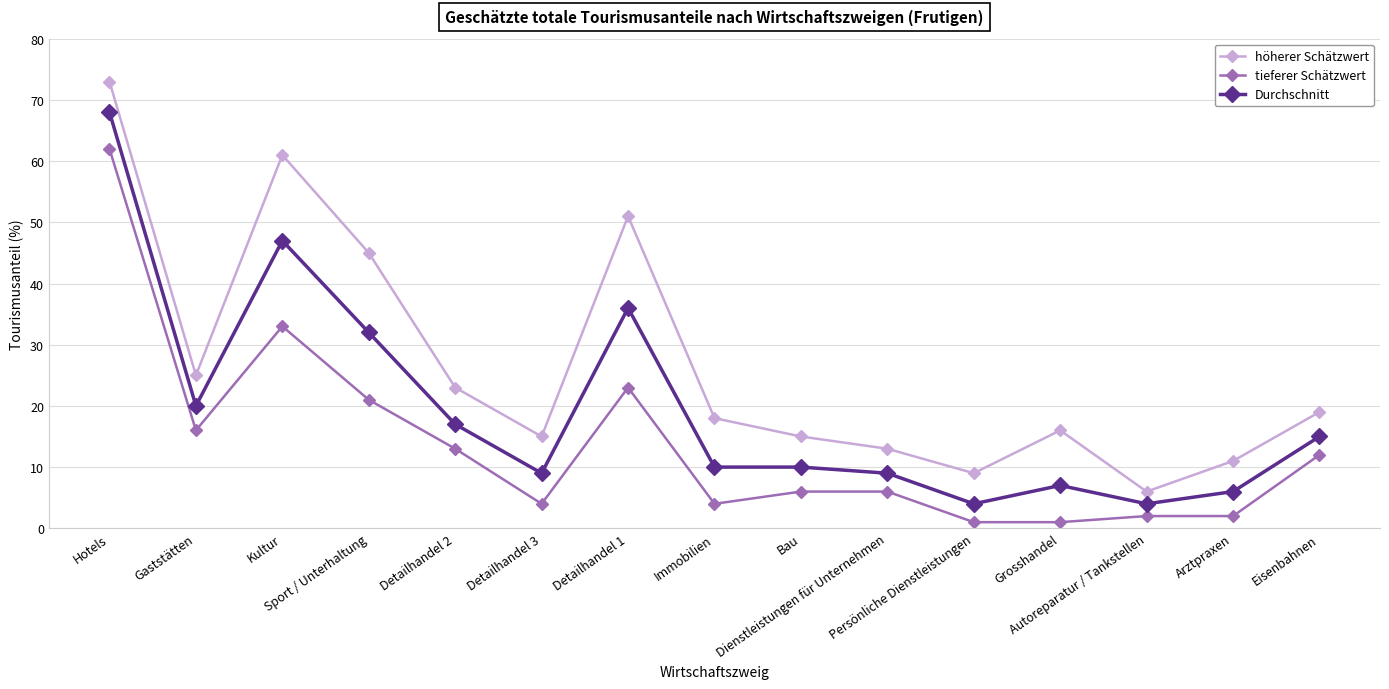

What is the sum of the tieferer Schätzwert values at Autoreparatur / Tankstellen and Bau?

8